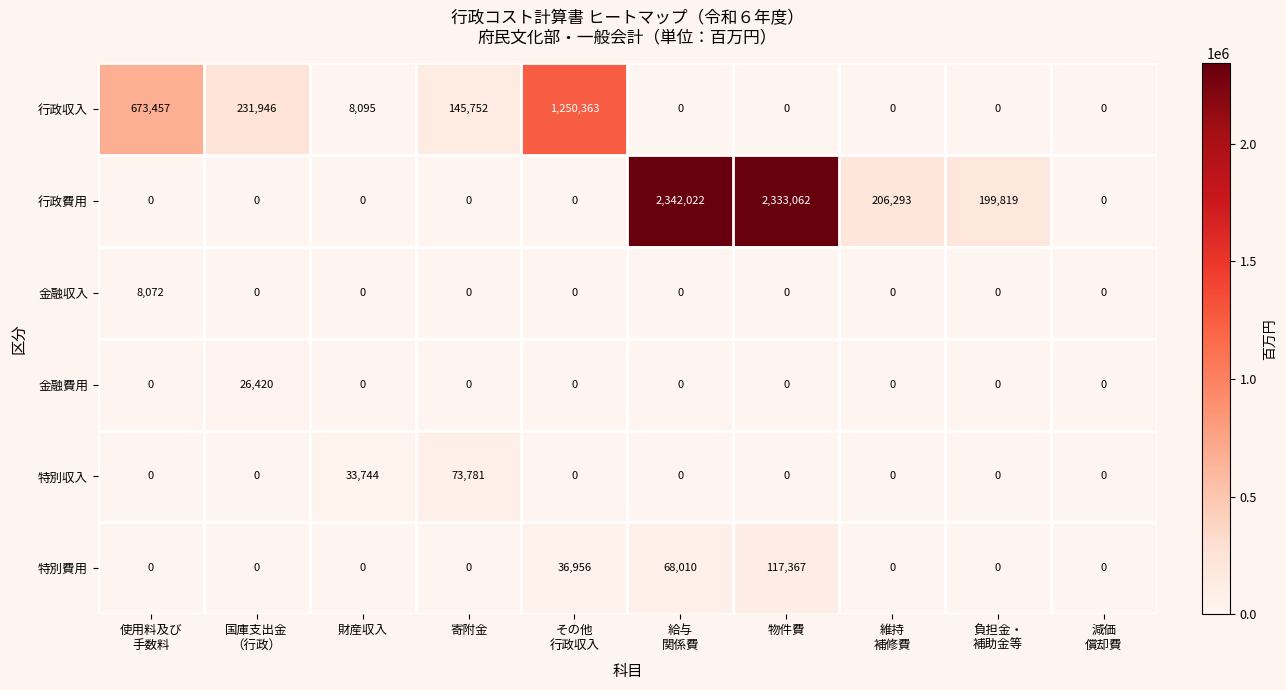

Which series changed the most between 給与
関係費 and 物件費?

特別費用